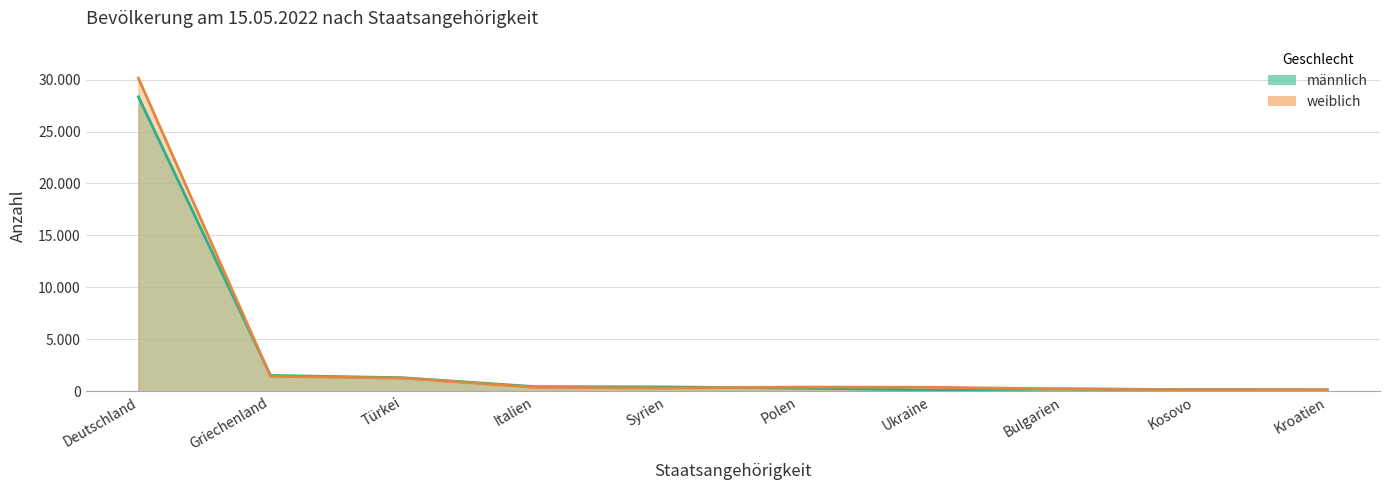

At which category does weiblich reach its first local peak?

Polen